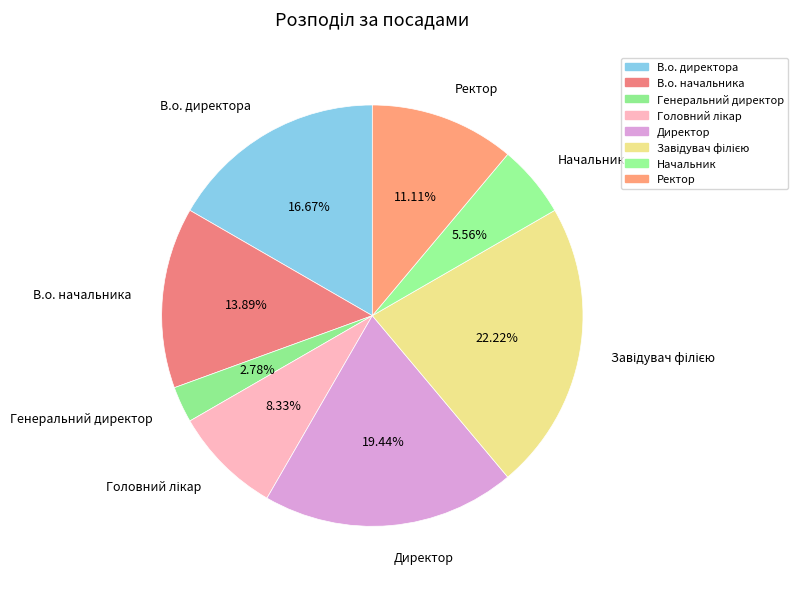

Is the sum of Начальник and Директор greater than half?

No